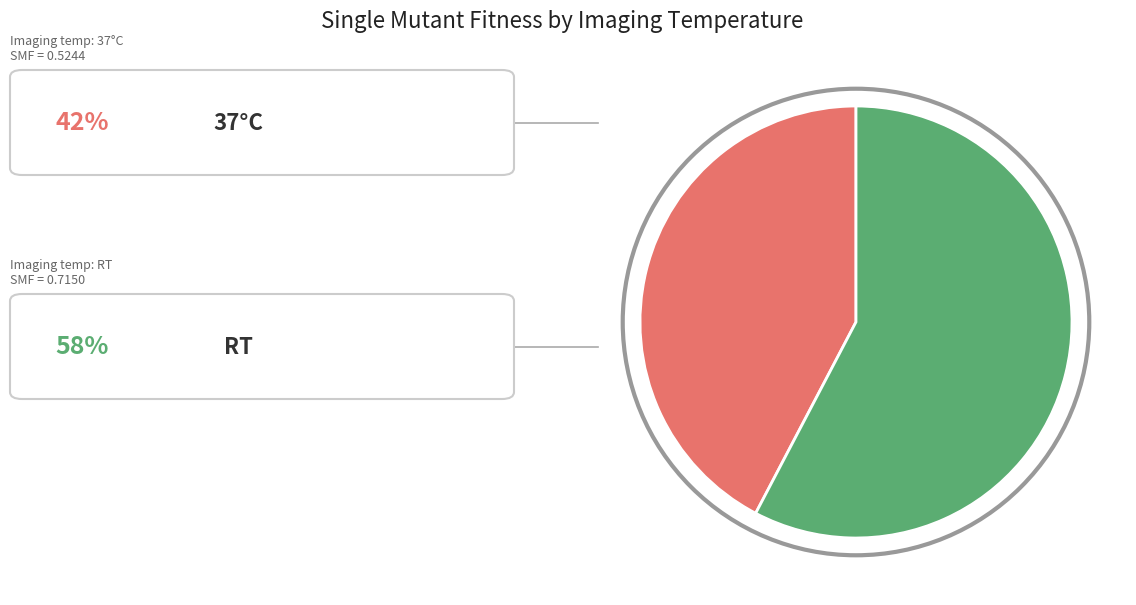

Is there a majority slice in this chart?

Yes